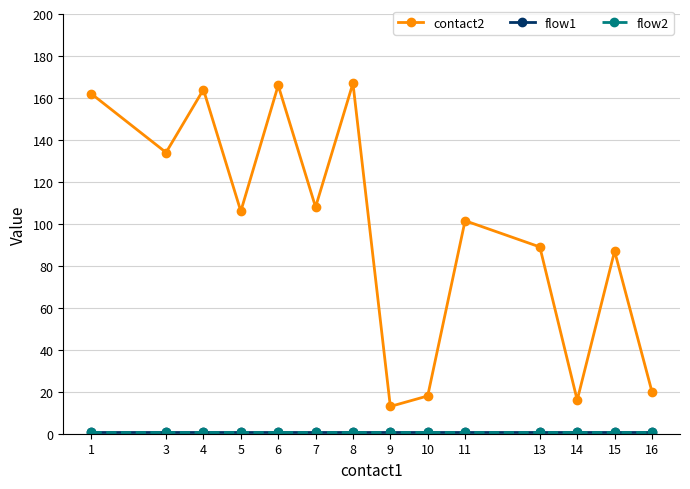

What value does the contact2 series have at 1?

162.0